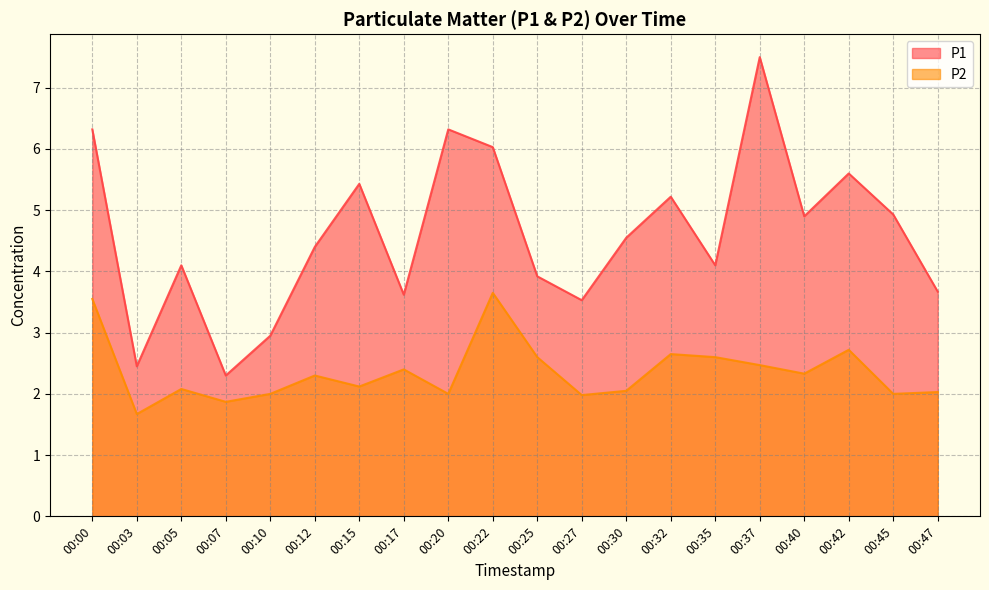

What is the lowest value of the P2 series?

1.7